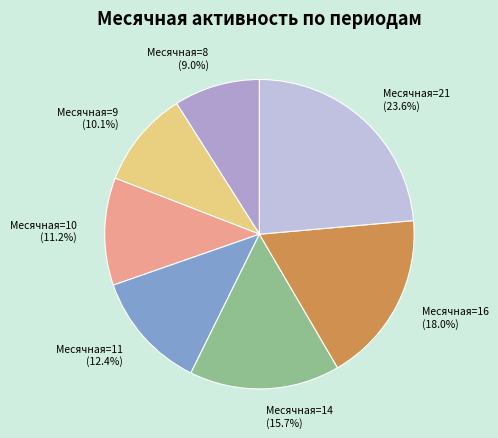

Is there any slice that represents more than half of the pie?

No